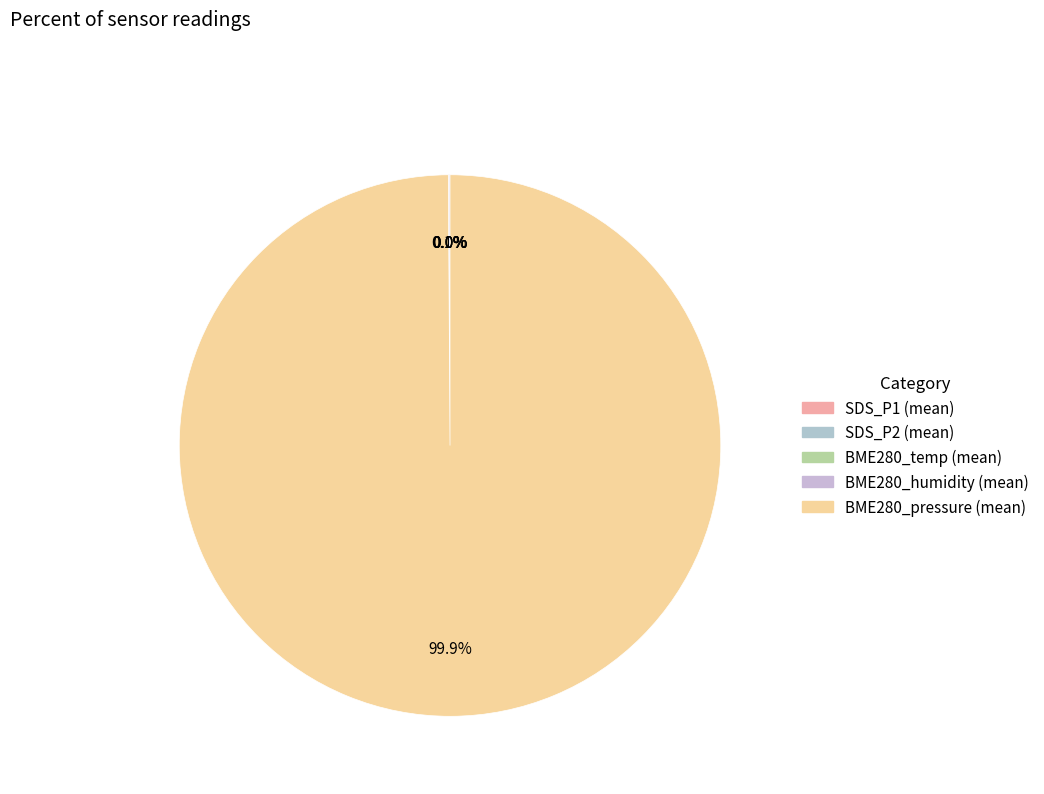

What is the largest slice in the pie chart?

BME280_pressure (mean)